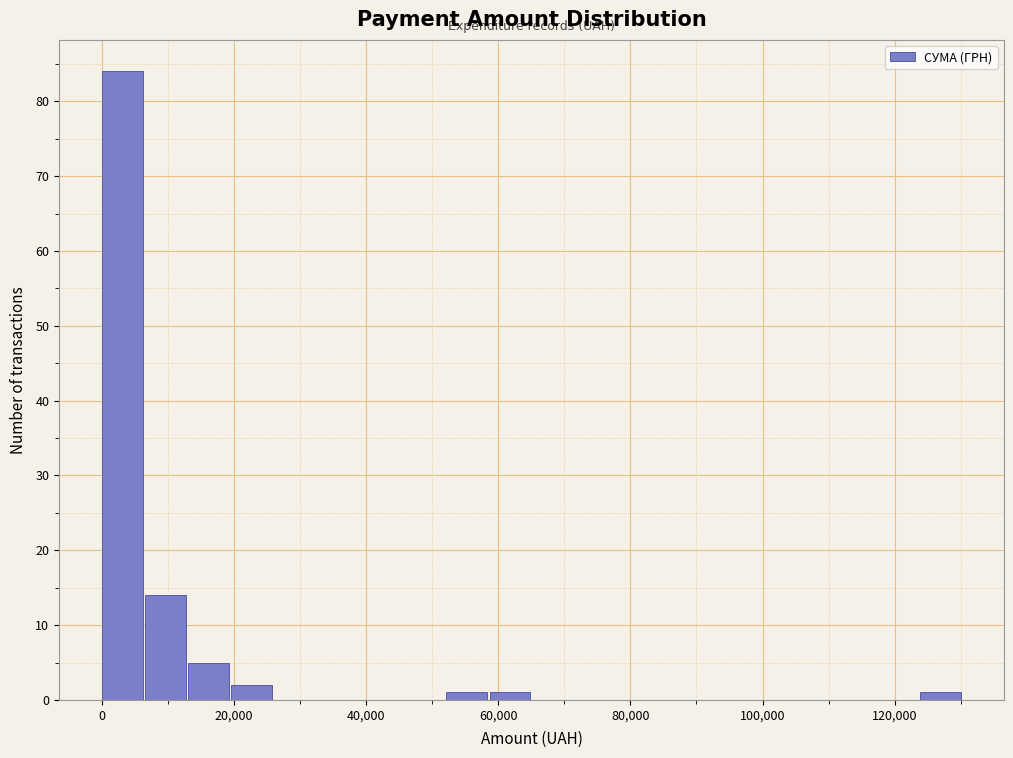

Read against the x-axis, roughly where is the centre of the tallest bar?

4000